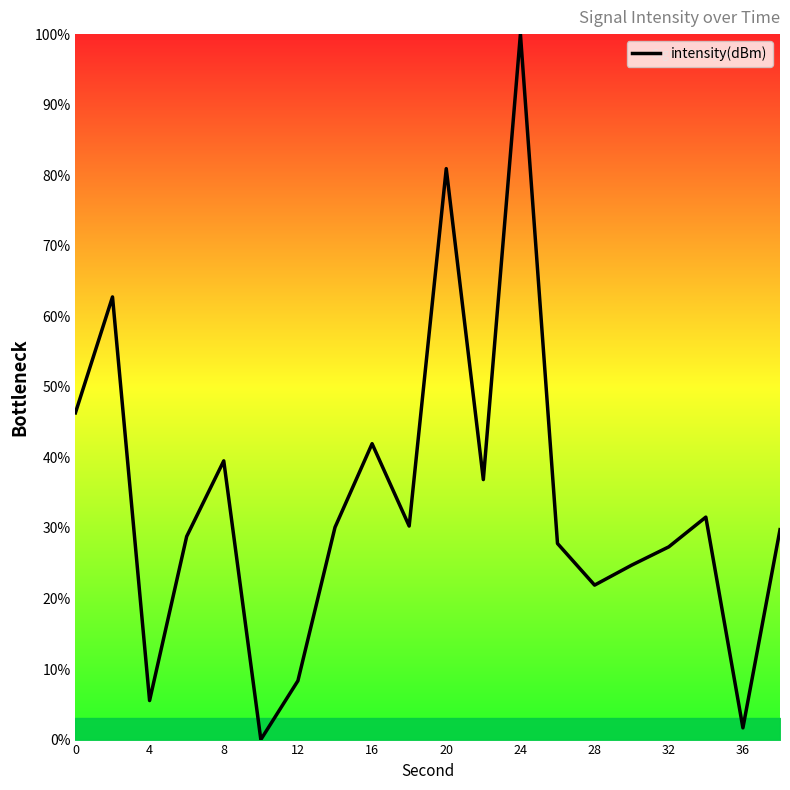

What is the greatest value displayed?

100.0